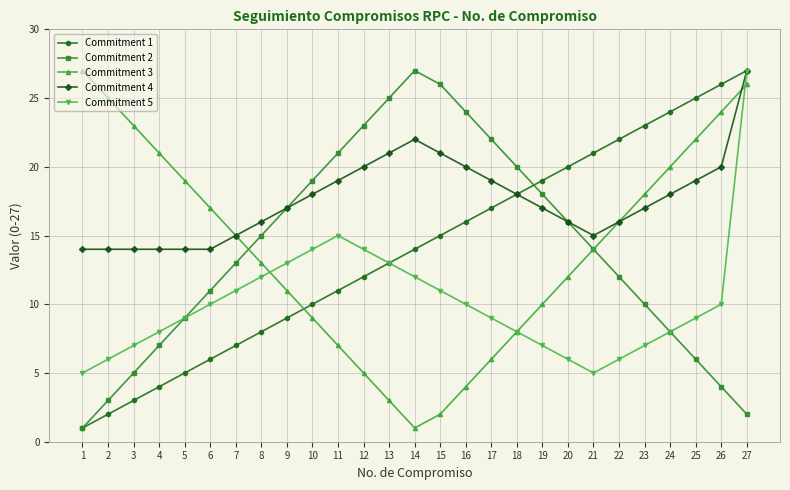

What is the total value across all series at 21?

69